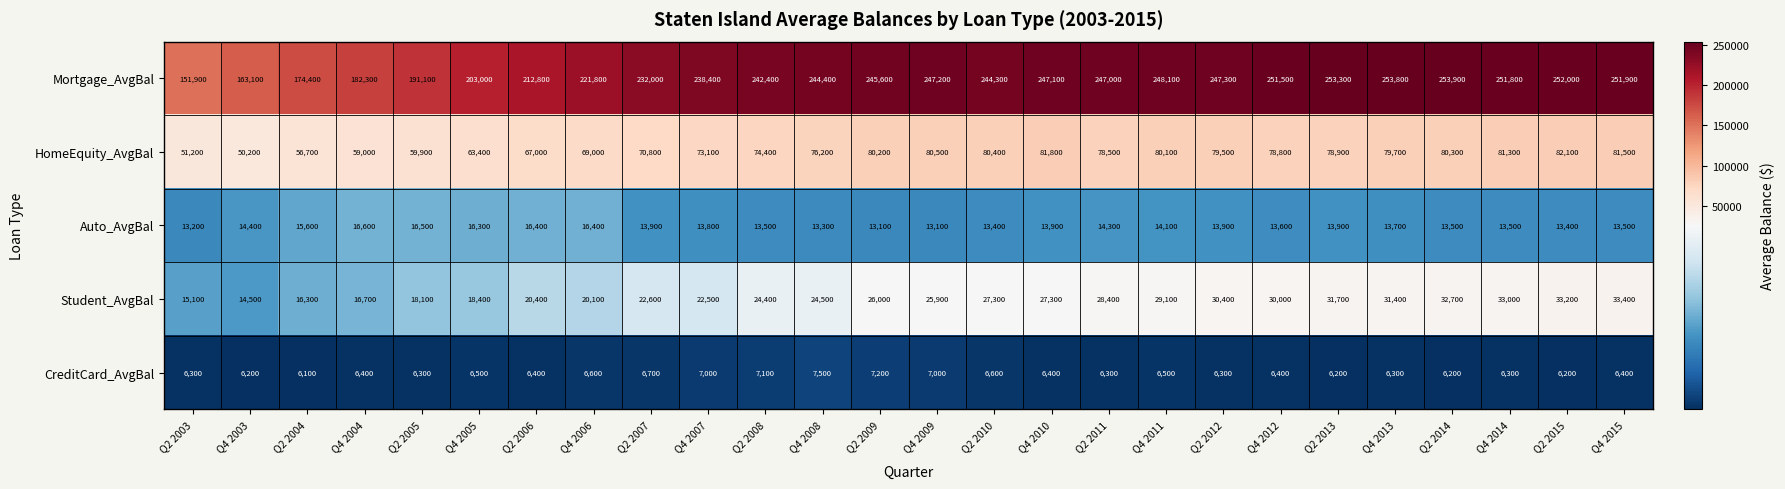

What is the maximum value shown in the chart?

253900